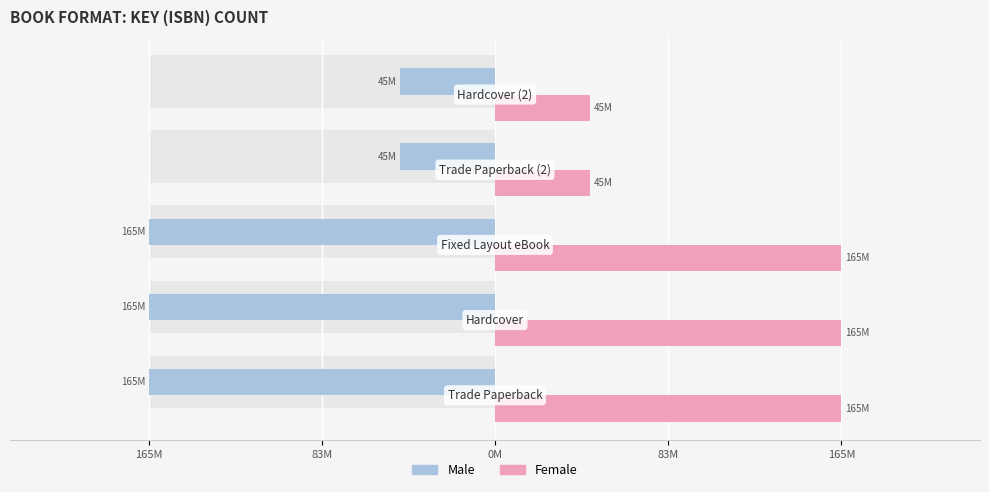

Which series has the widest spread of values?

Male